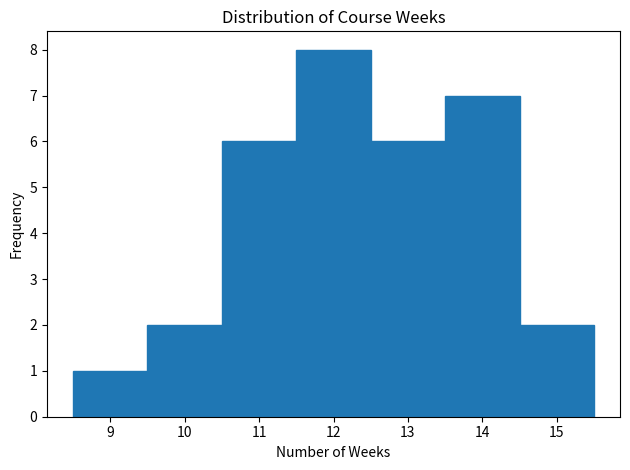

What is the height of the bar covering 9.5 to 10.5 on the x-axis? The values are not printed on the chart, so give them approximately, as read against the axis.

2